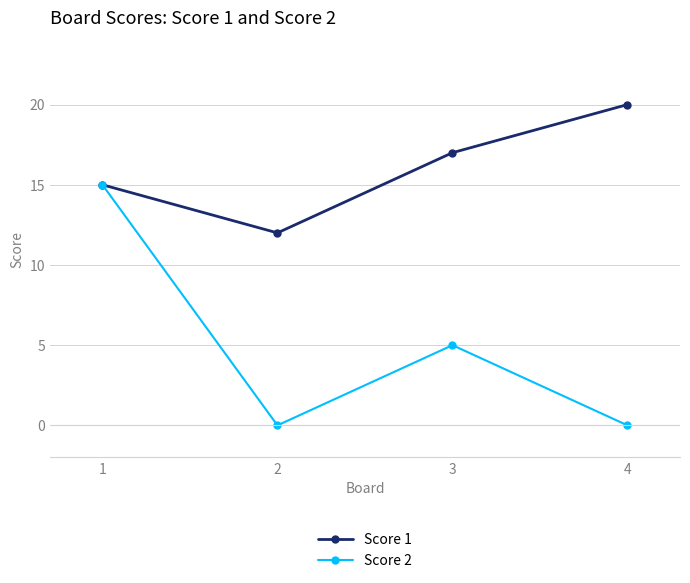

Reading left to right, list all the values displayed in this chart.

Score 1: 15	12	17	20
Score 2: 15	0	5	0